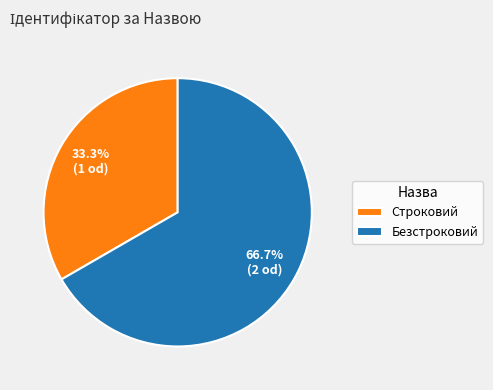

True or false: Строковий accounts for 33% of the total.

True